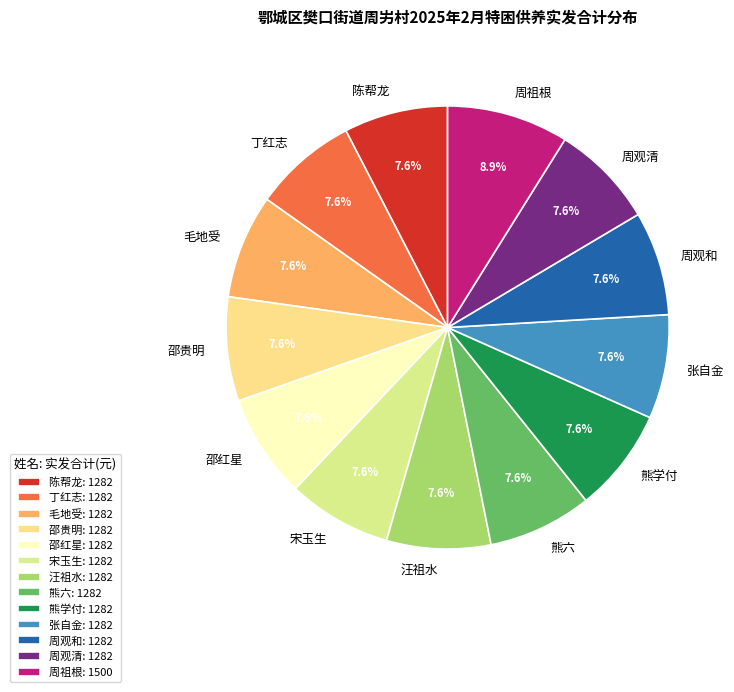

Does any single category account for the majority?

No